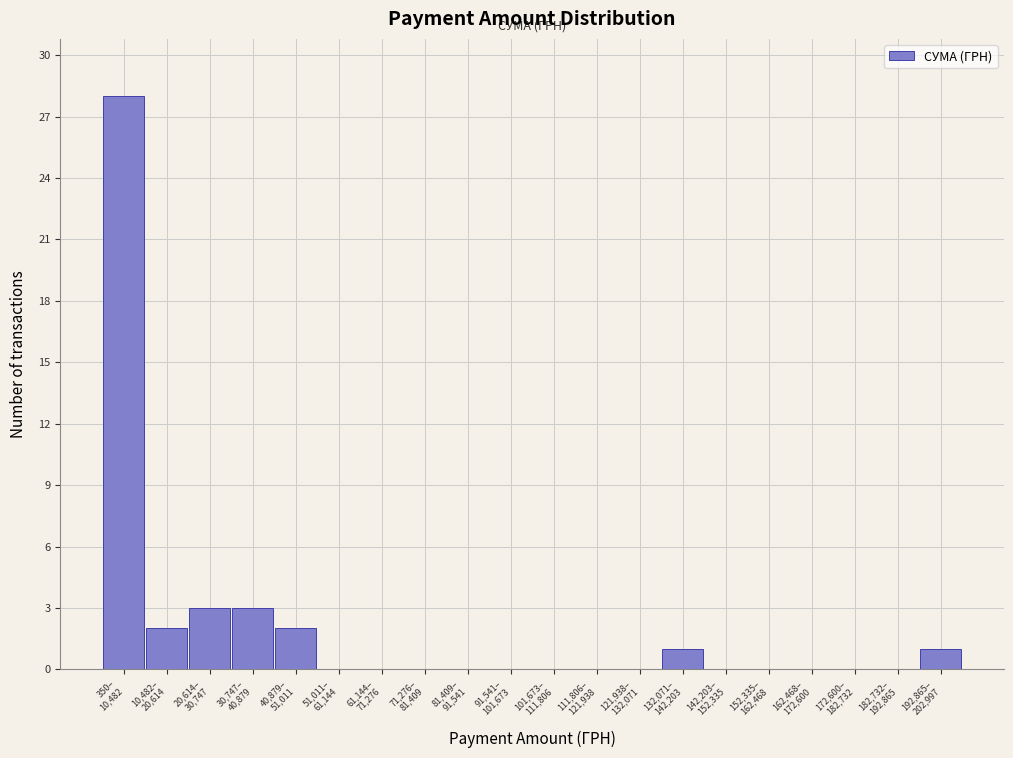

What is the sum of all values?

40